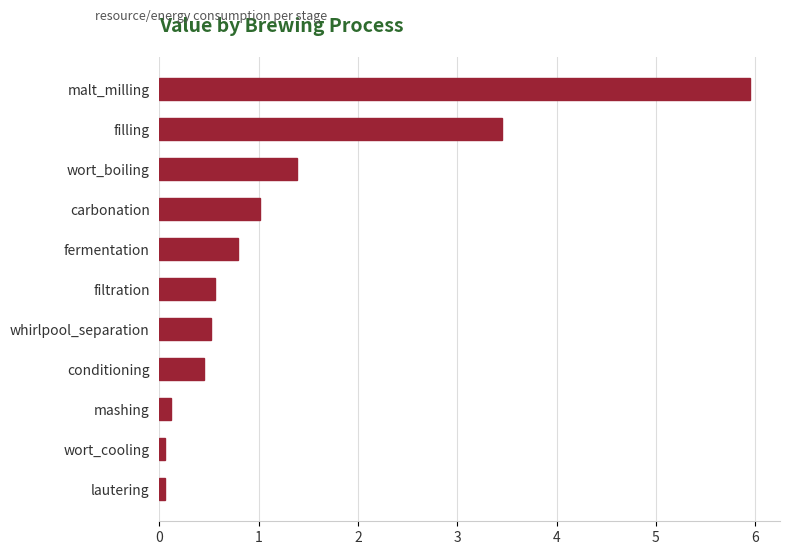

Reading bottom to top, what are all the values shown in this chart?

0.1	0.1	0.1	0.5	0.5	0.6	0.8	1.0	1.4	3.5	6.0